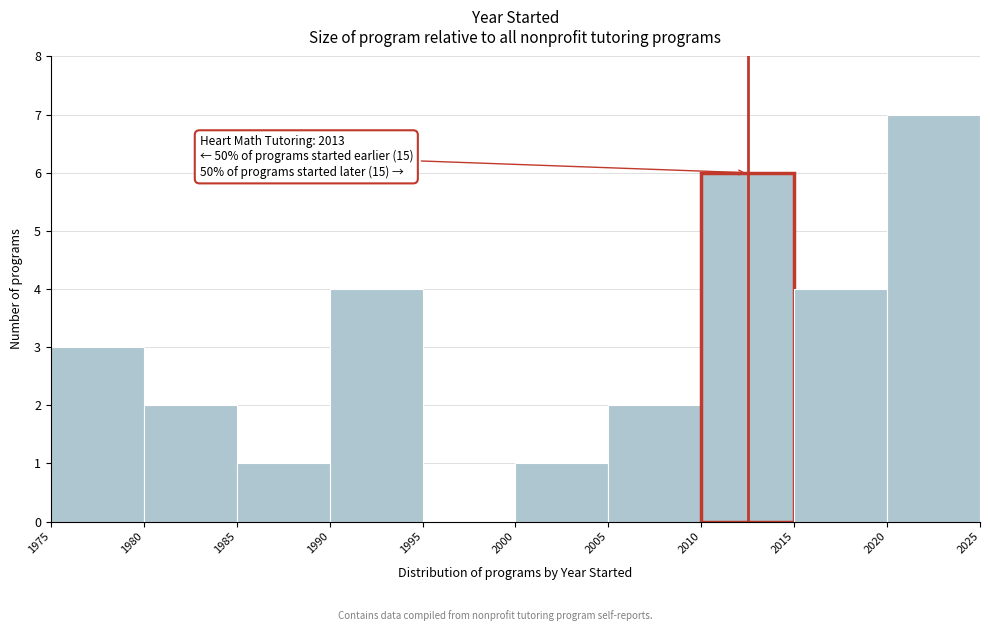

Which range on the x-axis has the tallest bar?

2020 to 2025